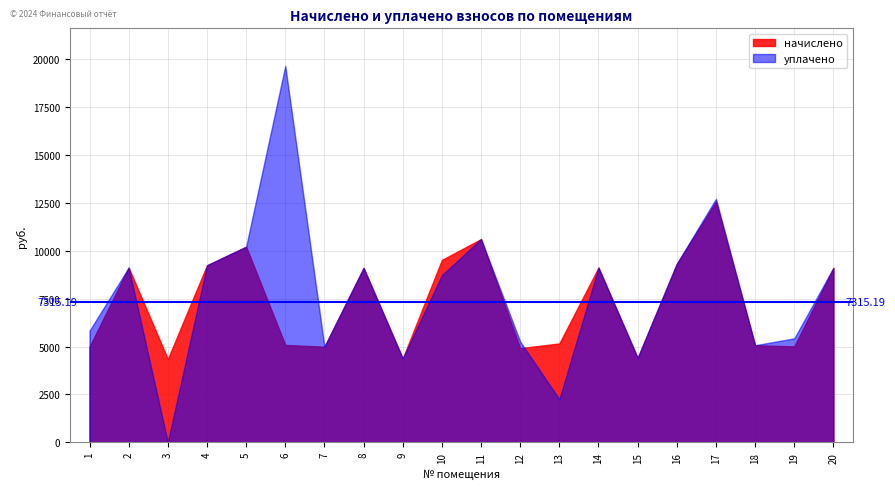

At which category does the chart reach its peak across all series?

6